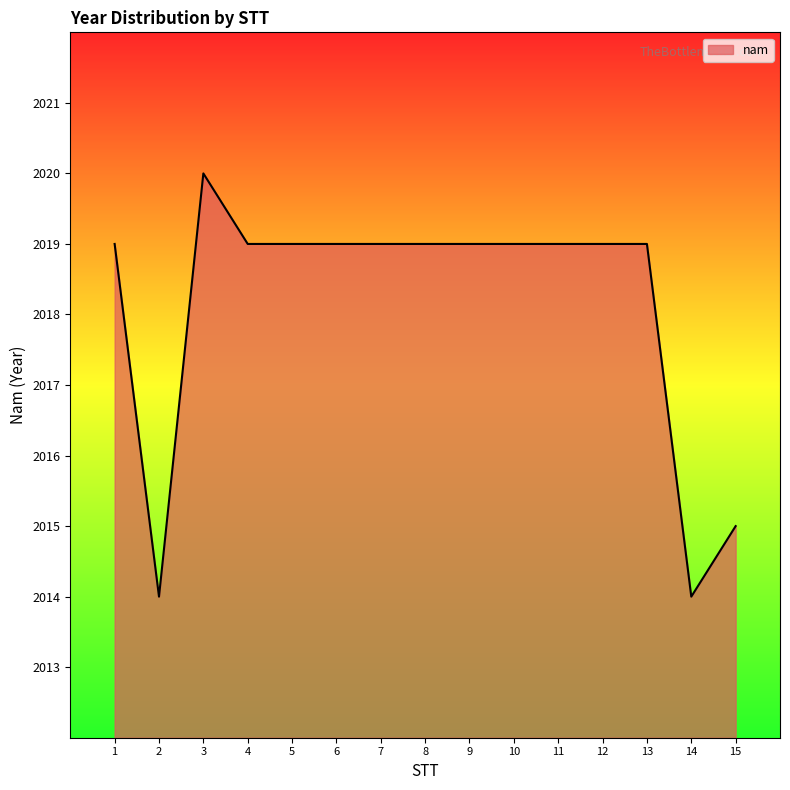

The chart shows a value of 2019 at 13. True or false?

True